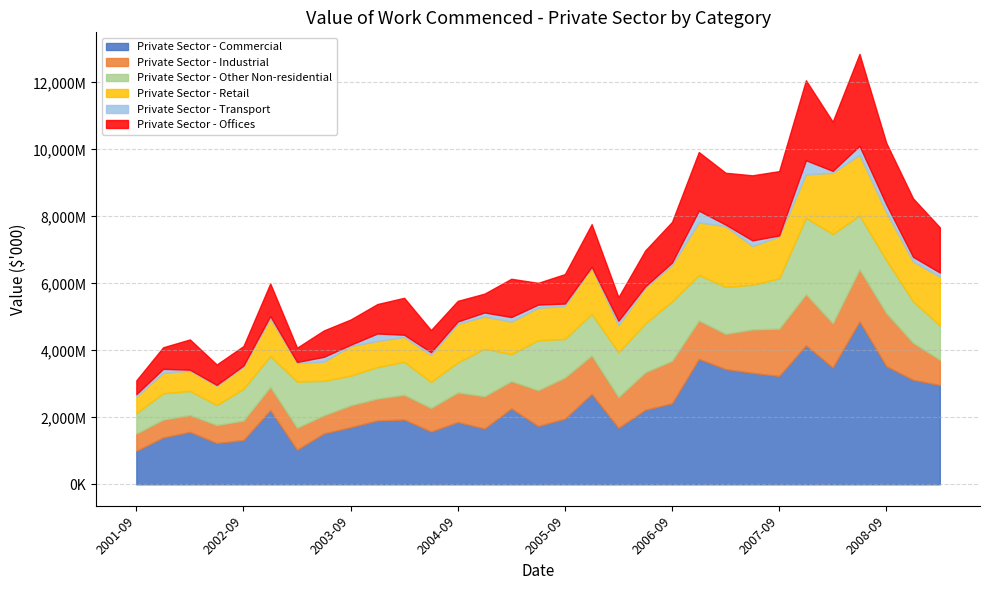

True or false: Private Sector - Offices has more than 0 interior local peaks.

True